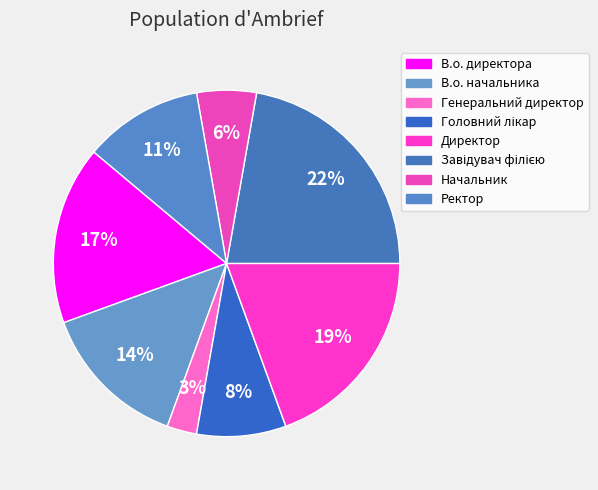

Is it true that В.о. директора is 17% of the pie?

True